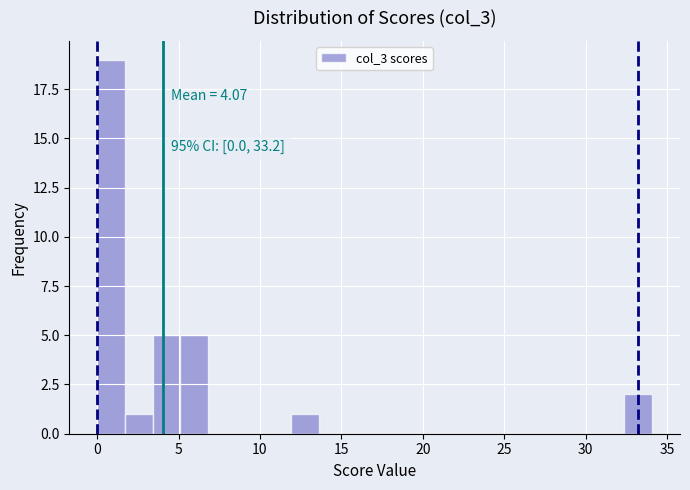

Read against the x-axis, roughly where is the centre of the tallest bar?

1.0